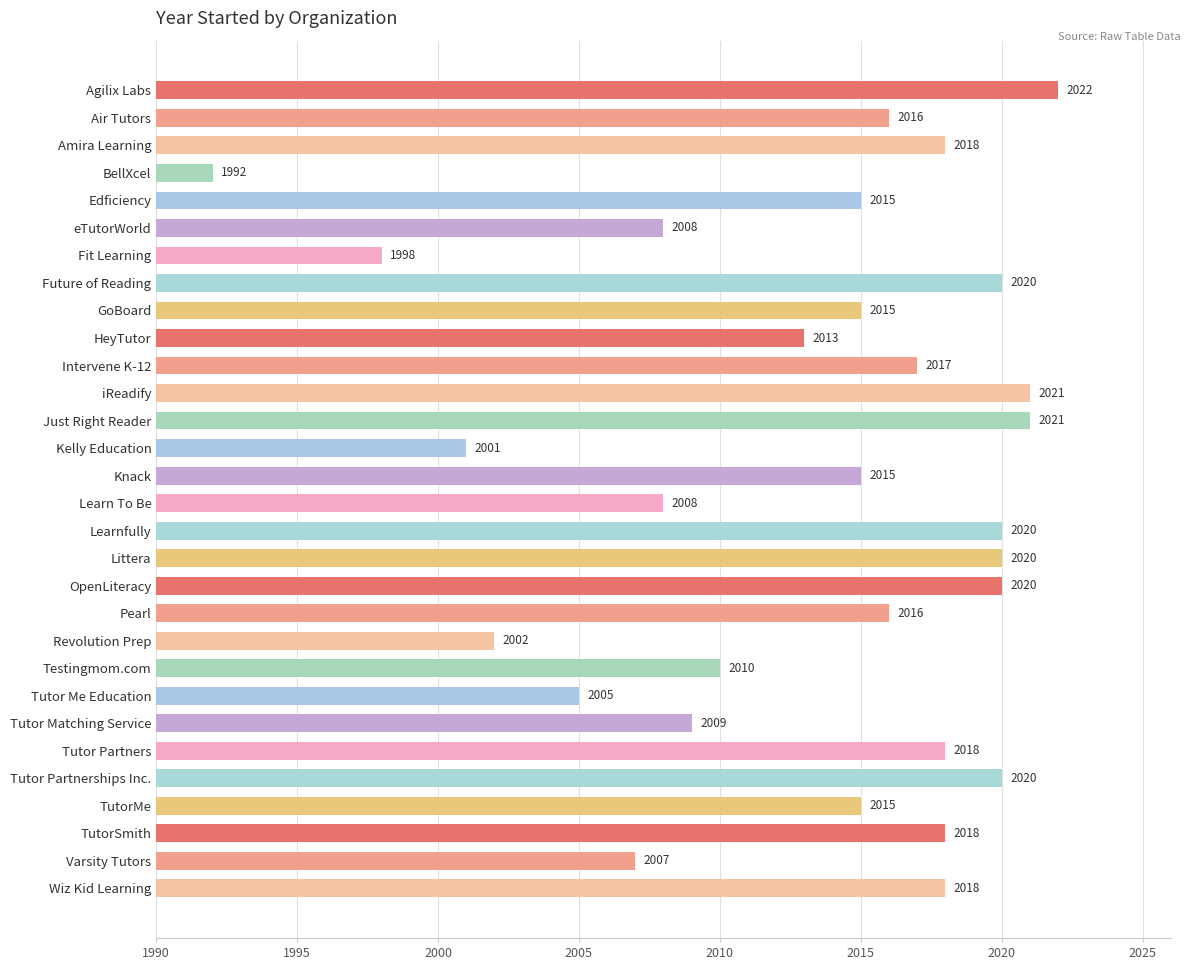

Between Edficiency and Air Tutors, which is larger?

Air Tutors